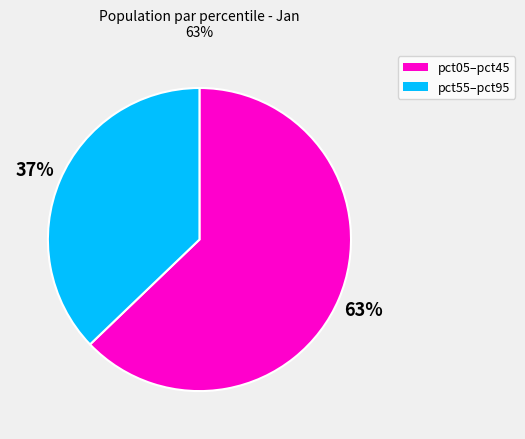

Does any single category account for the majority?

Yes